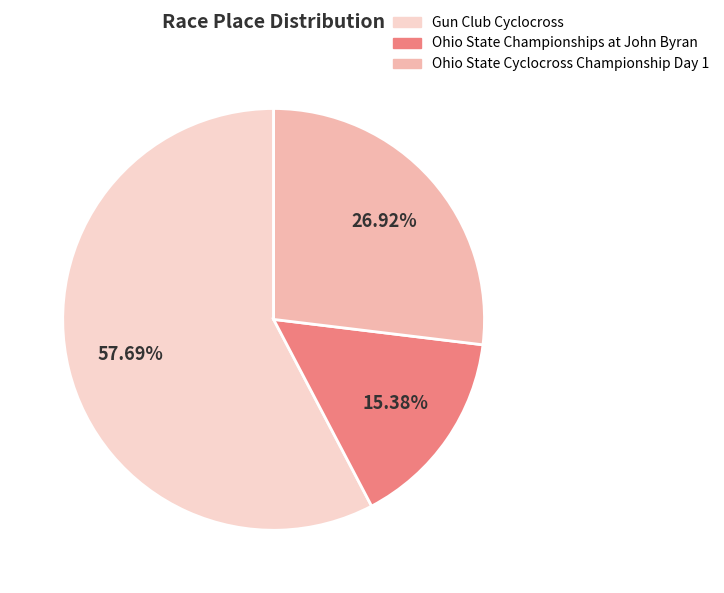

Rank the categories by value from lowest to highest.

Ohio State Championships at John Byran, Ohio State Cyclocross Championship Day 1, Gun Club Cyclocross